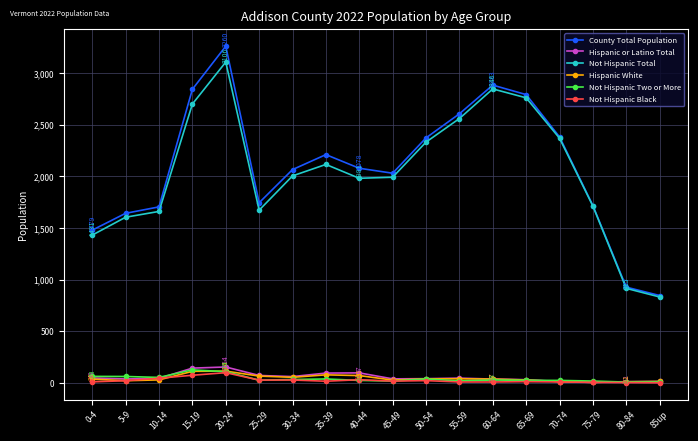

At which category is the sum across all series the highest?

20-24